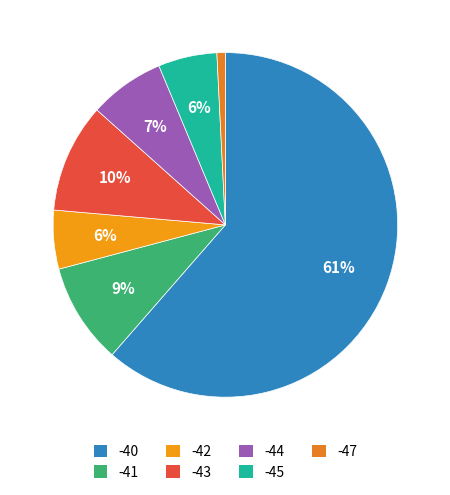

Does any single category account for the majority?

Yes